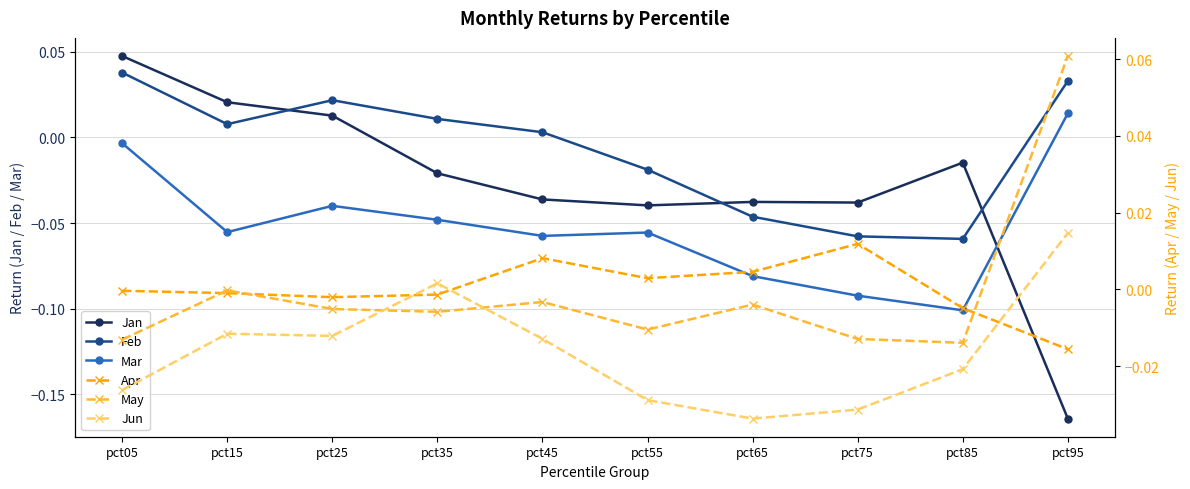

Is it true that Feb equals 0.0 at pct25?

True